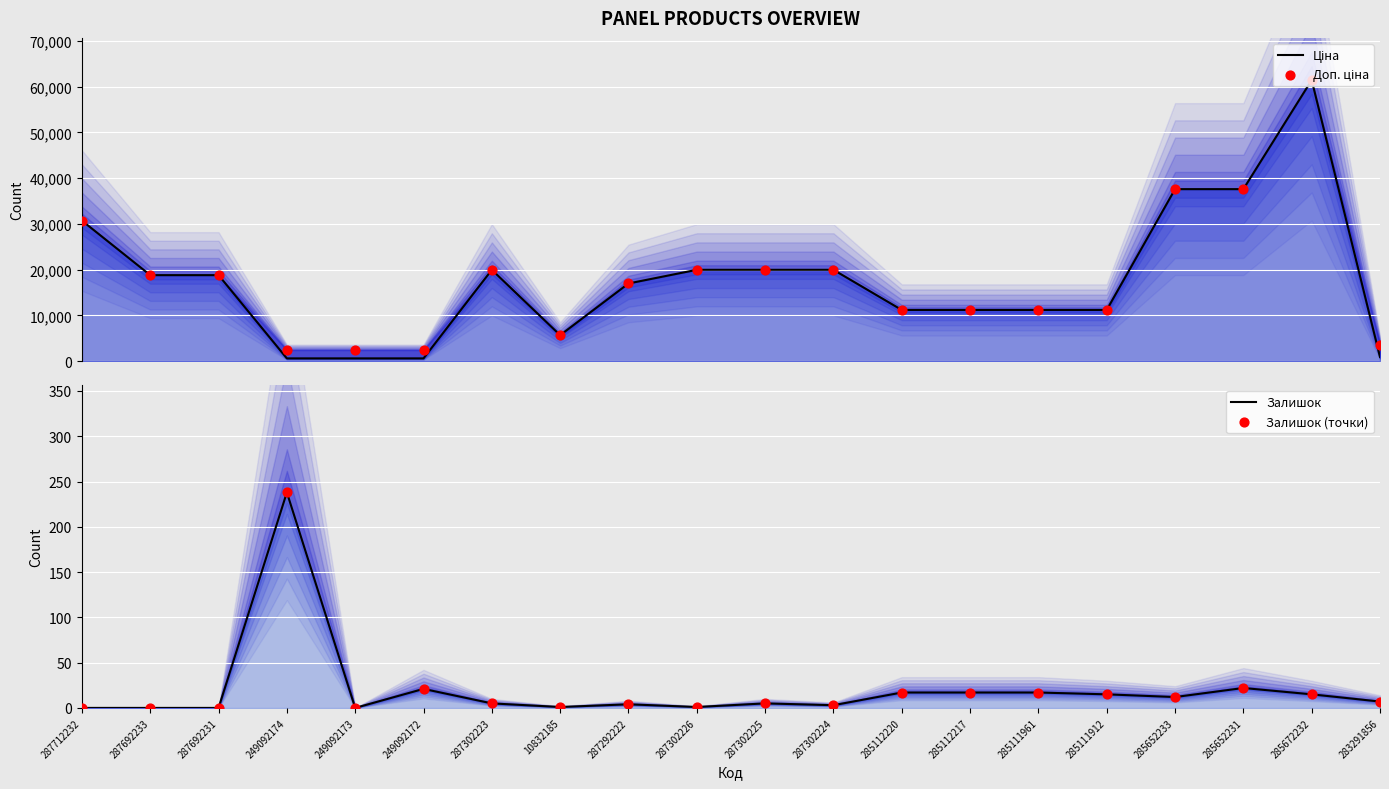

Which series has the largest total across all categories?

Доп. ціна